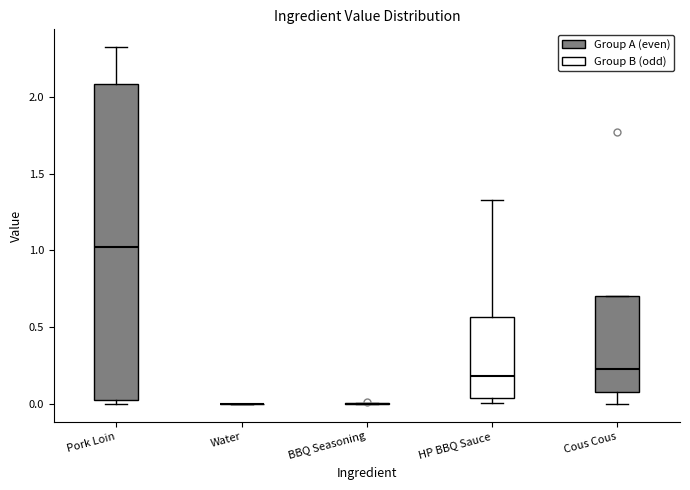

Reading left to right, read every box against the y-axis: the position of its median line, the range the box covers, and the ends of its whiskers. The values are not printed on the chart, so give them approximately, as read against the axis.

Pork Loin: median 1.00, box 0.00 to 2.10, whiskers 0.00 (just below the box's lower edge) to 2.35
Water: box collapsed to a line at 0.00, whiskers 0.00 to 0.00
BBQ Seasoning: box collapsed to a line at 0.00, whiskers 0.00 to 0.00
HP BBQ Sauce: median 0.20, box 0.05 to 0.55, whiskers 0.00 to 1.35
Cous Cous: median 0.25, box 0.10 to 0.70, whiskers 0.00 to 0.70